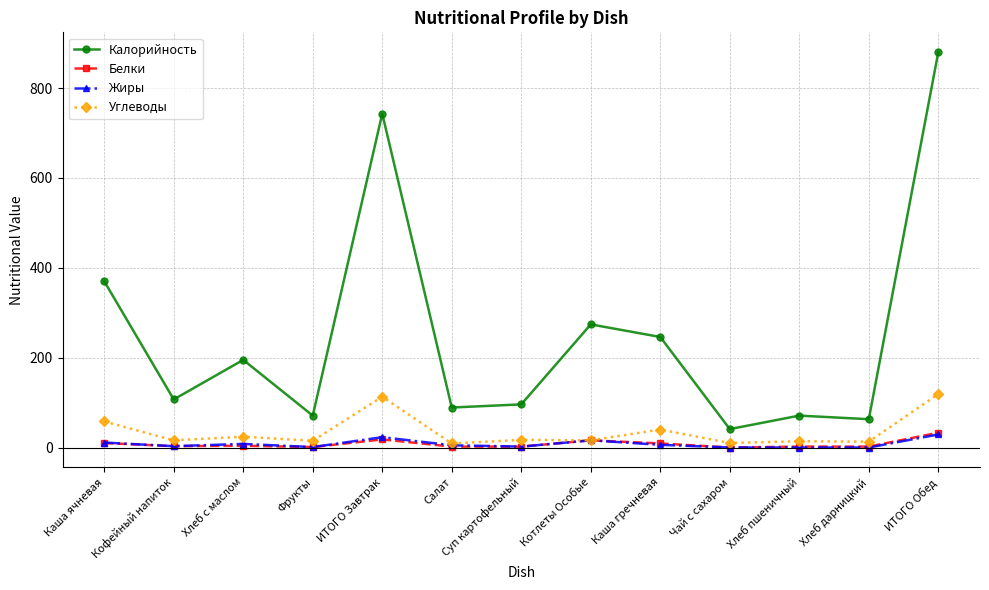

In Углеводы, how many points are lower than both neighbors (excluding endpoints)?

6